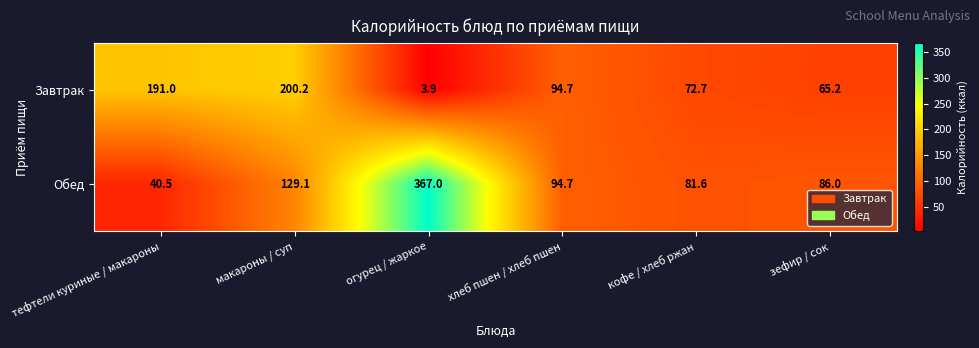

Reading left to right, extract all data points from this chart.

Завтрак: тефтели куриные / макароны=191.0	макароны / суп=200.2	огурец / жаркое=3.9	хлеб пшен / хлеб пшен=94.7	кофе / хлеб ржан=72.7	зефир / сок=65.2
Обед: тефтели куриные / макароны=40.5	макароны / суп=129.1	огурец / жаркое=367.0	хлеб пшен / хлеб пшен=94.7	кофе / хлеб ржан=81.6	зефир / сок=86.0